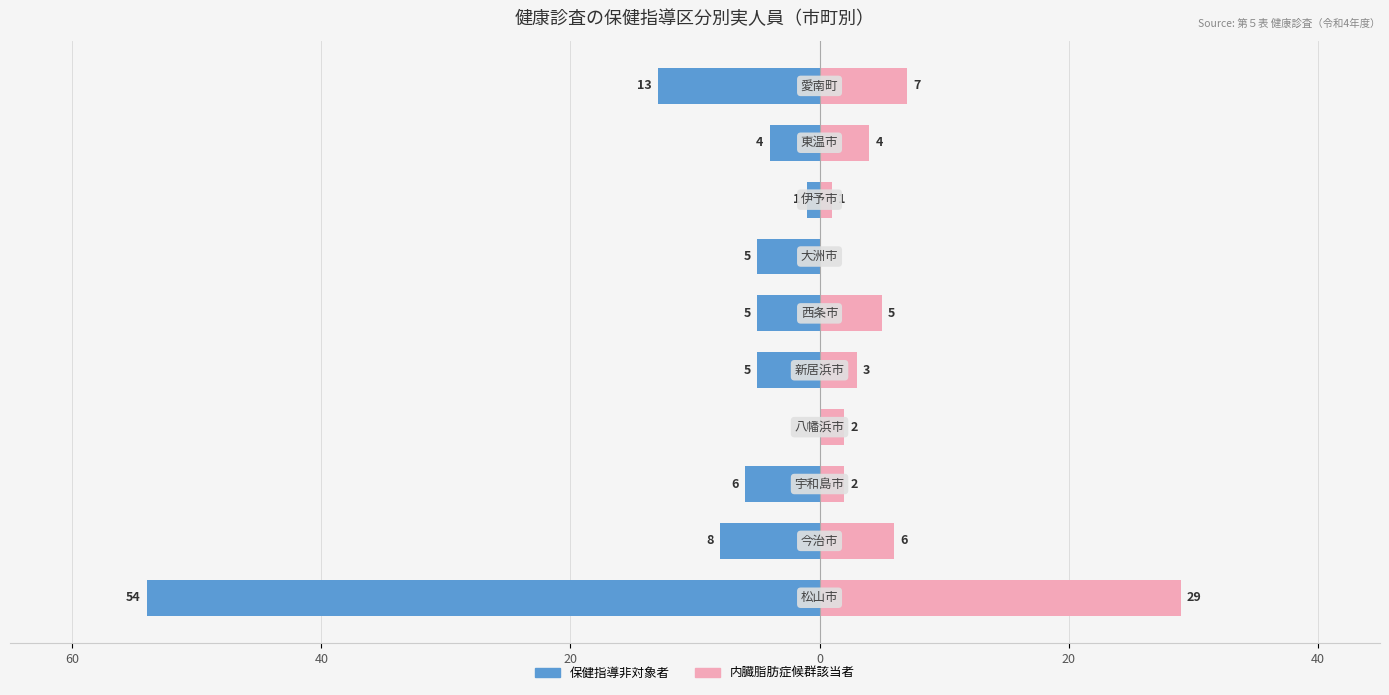

What is the difference between the maximum and minimum values in the 保健指導非対象者 series?

54